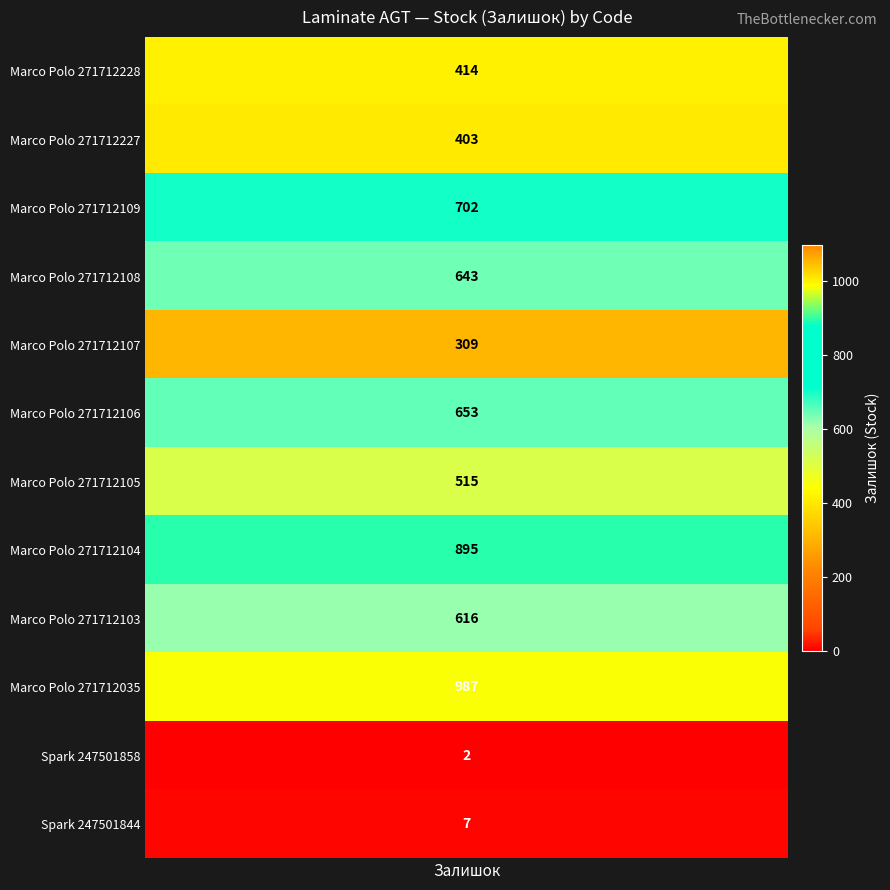

What is the change in value from 271712108 to 271712105?

-128